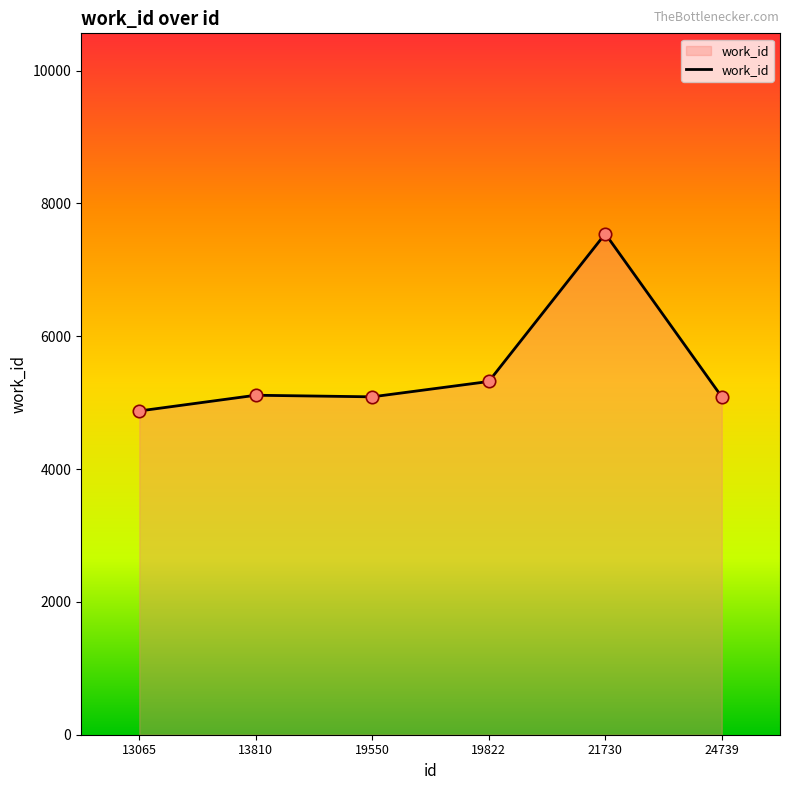

Between 19822 and 24739, which is larger?

19822